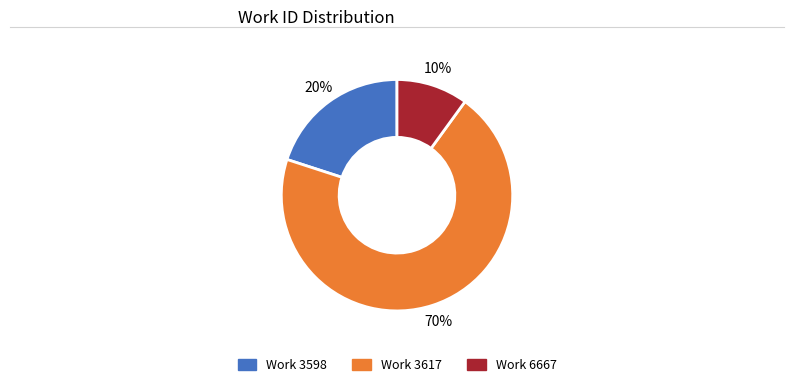

To the nearest percent, what is the difference between the largest and smallest slice percentages?

60%